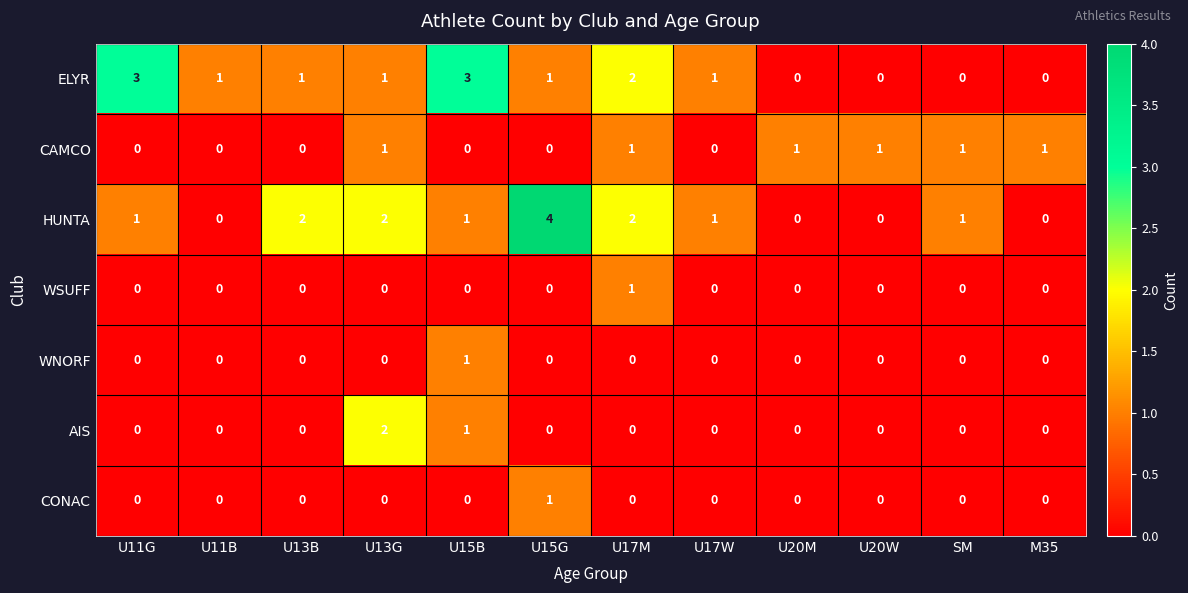

The ELYR series shows 1 at U13G. True or false?

True